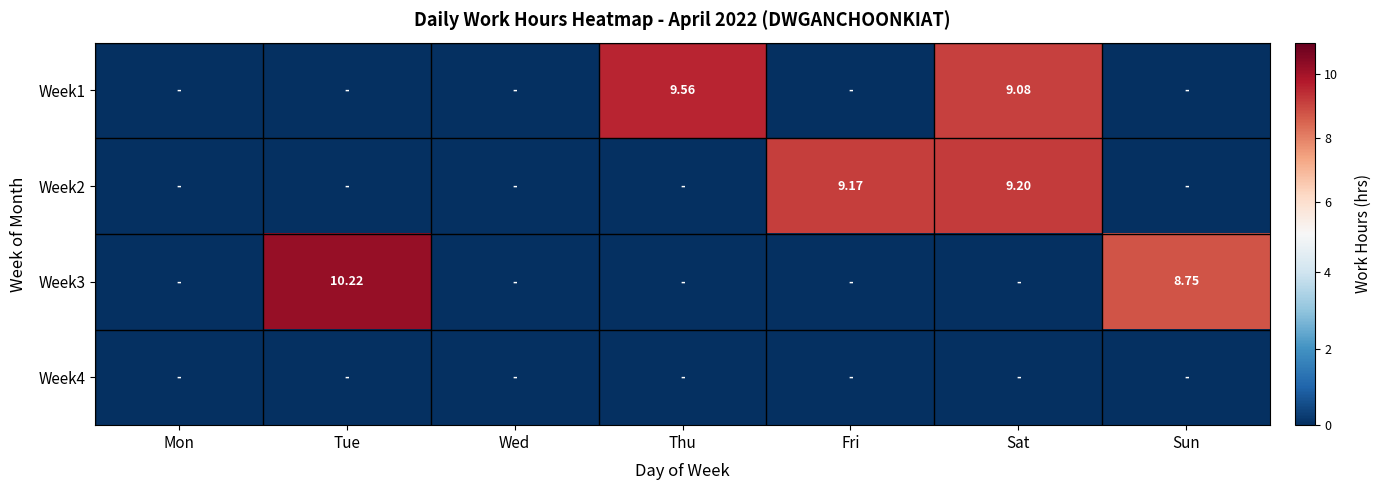

The value of Week2 at Wed is 0.0. True or false?

True